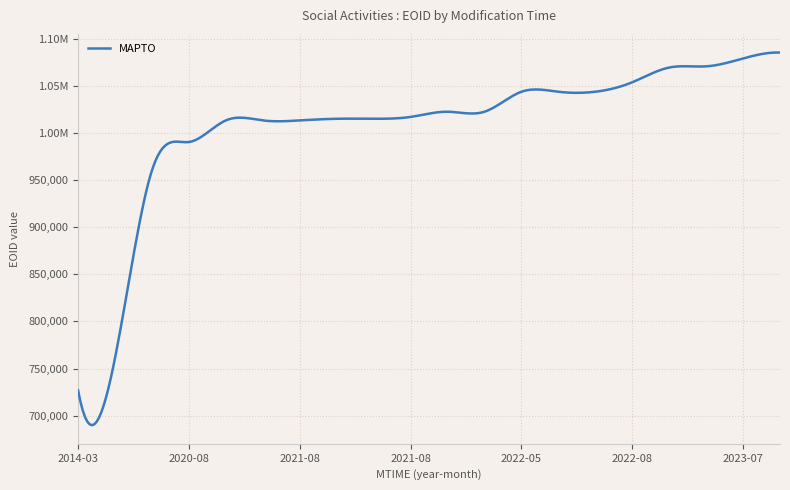

Does the chart have visible grid lines?

Yes